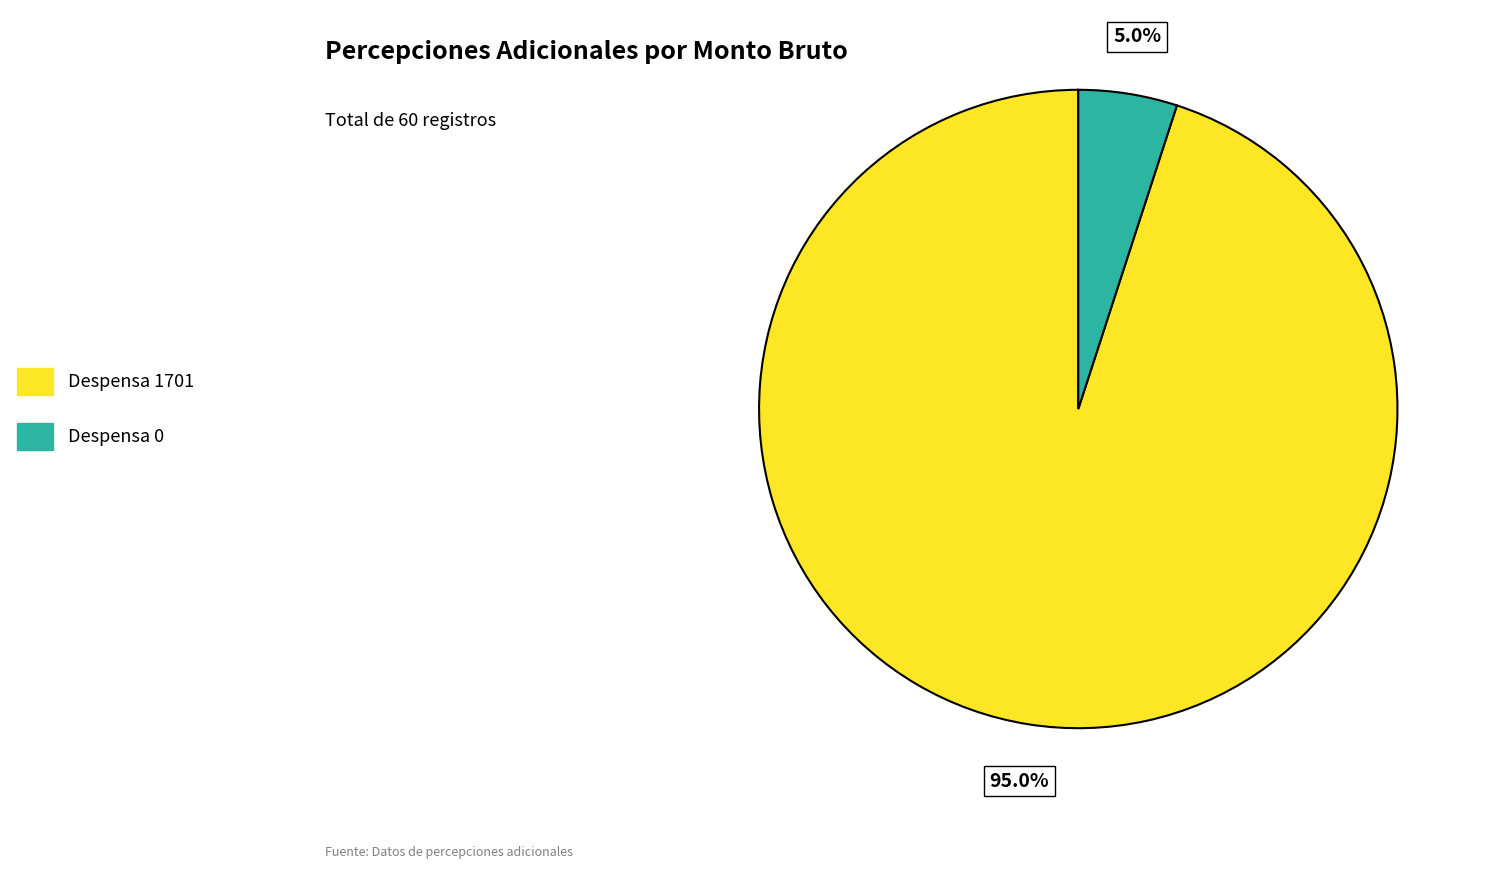

Which category has the smallest portion of the pie?

Despensa 0